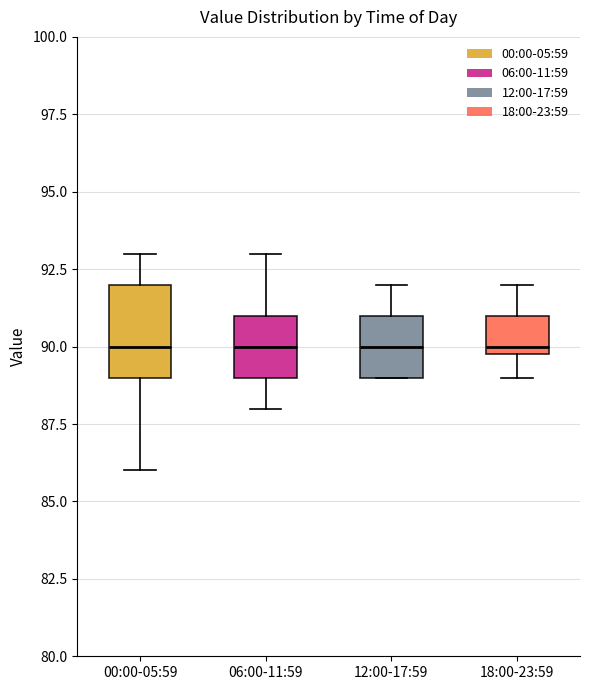

Where does the median line of the box for 00:00-05:59 sit on the y-axis? The values are not printed on the chart, so give them approximately, as read against the axis.

90